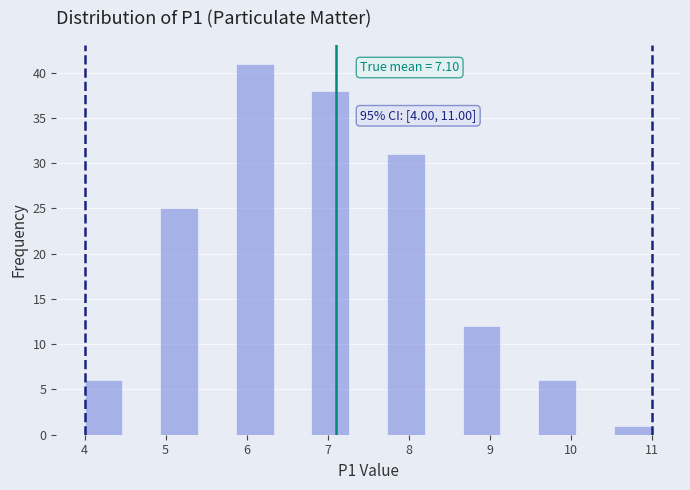

Over which range of the x-axis is the bar tallest?

5.9 to 6.3